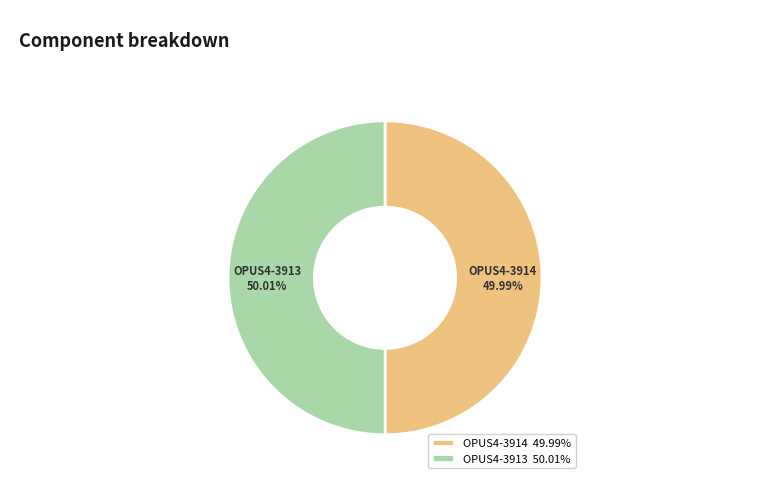

Combined, do OPUS4-3913 50.01% and OPUS4-3914 49.99% account for over 50%?

Yes